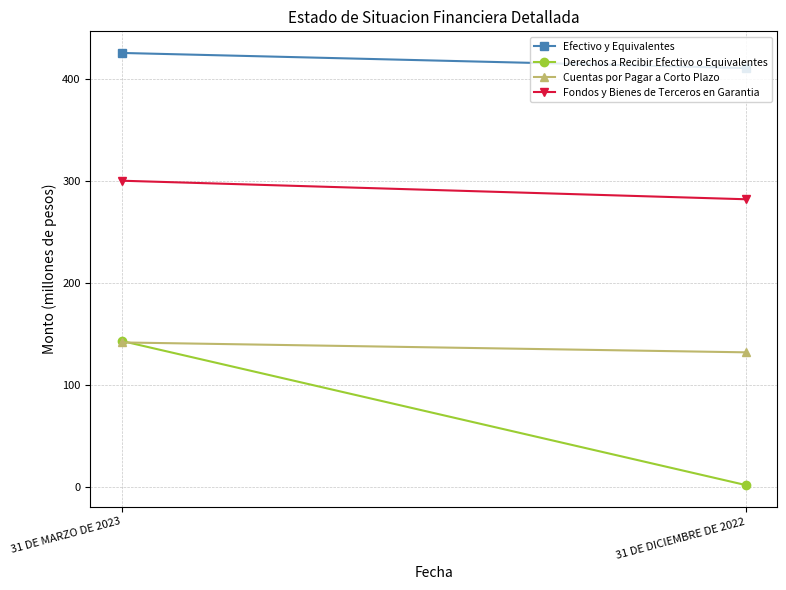

Rank the series by their average value, from highest to lowest.

Efectivo y Equivalentes, Fondos y Bienes de Terceros en Garantia, Cuentas por Pagar a Corto Plazo, Derechos a Recibir Efectivo o Equivalentes